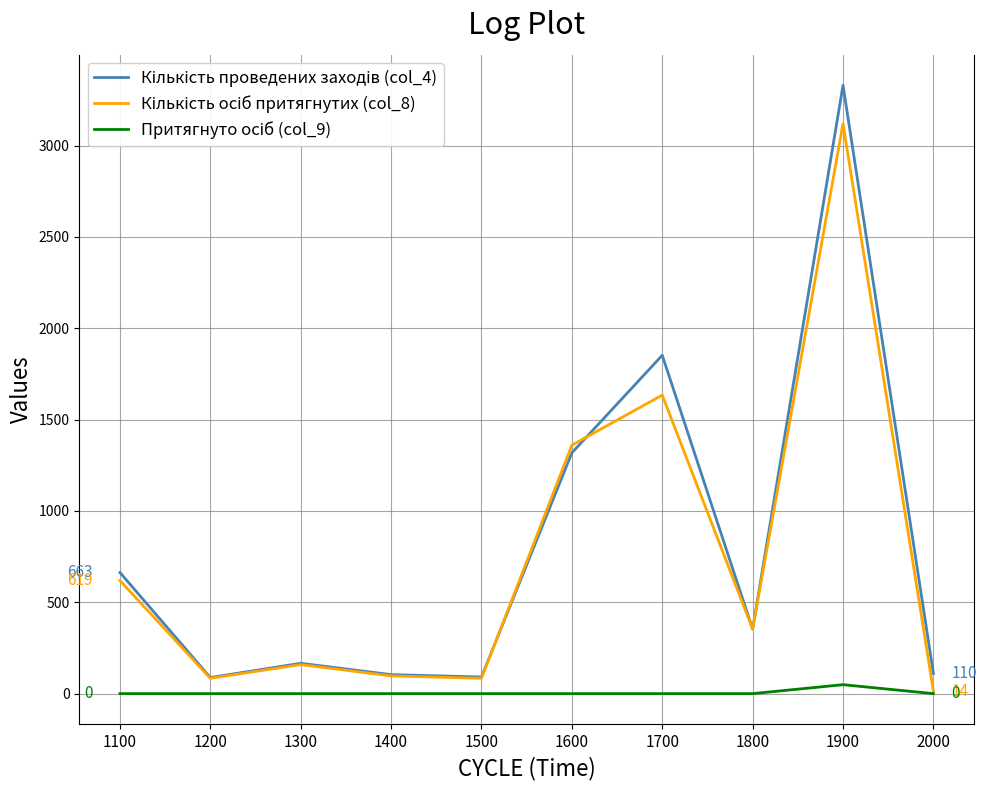

What is the difference between the highest and lowest values at 1200?

88